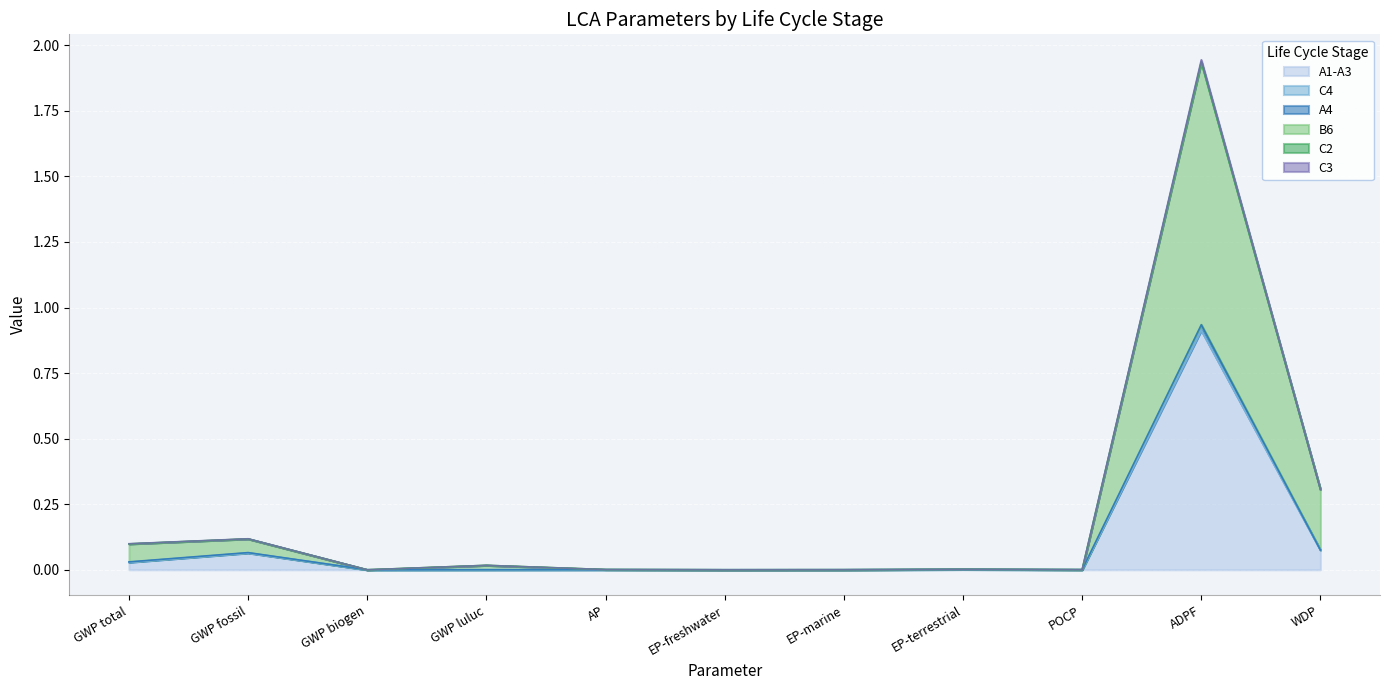

Which category has the highest value in the A1-A3 series?

ADPF